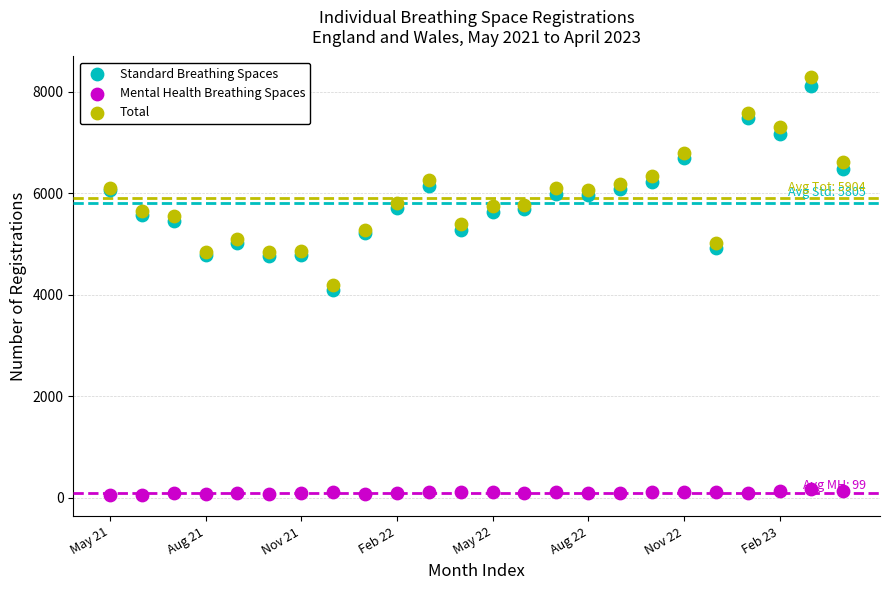

What are all the series names shown in the legend?

Standard Breathing Spaces, Mental Health Breathing Spaces, Total